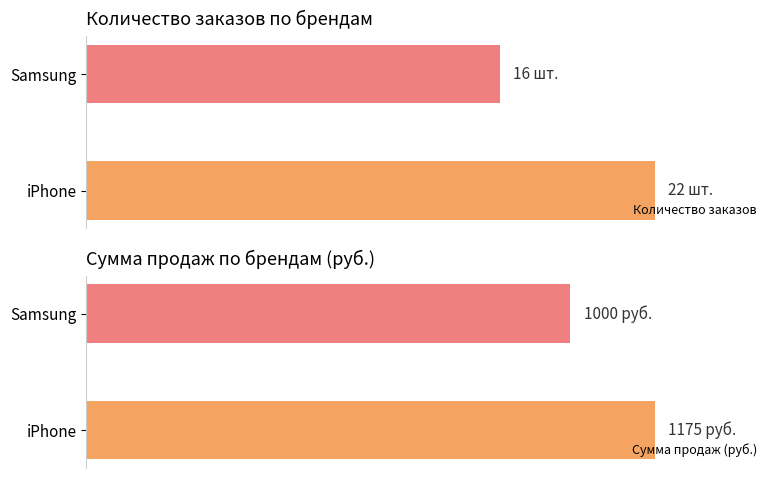

Which series has the widest spread of values?

Сумма продаж (руб.)